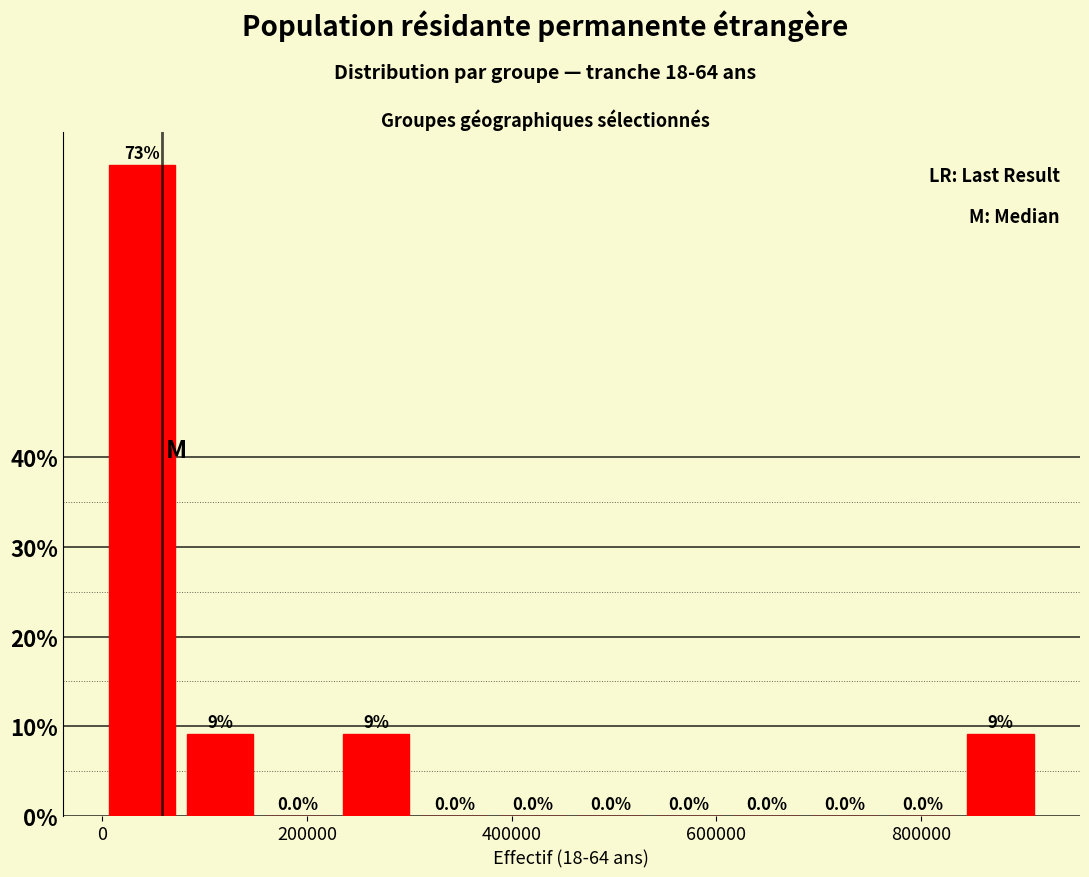

Read against the x-axis, roughly where is the centre of the tallest bar?

40000